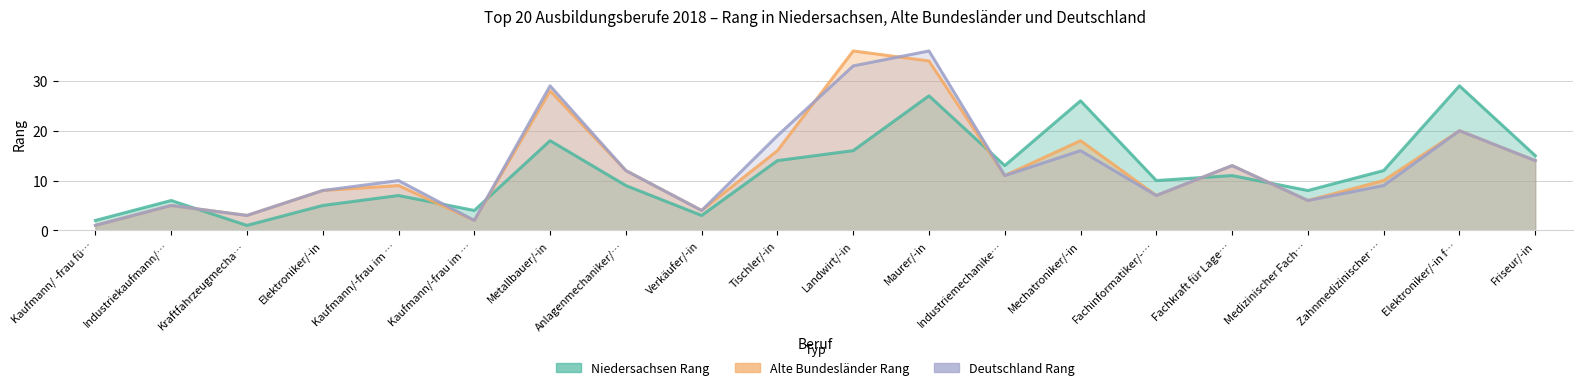

What is the difference between the Alte Bundesländer Rang values at Tischler/-in and Kaufmann/ -frau fü…?

15